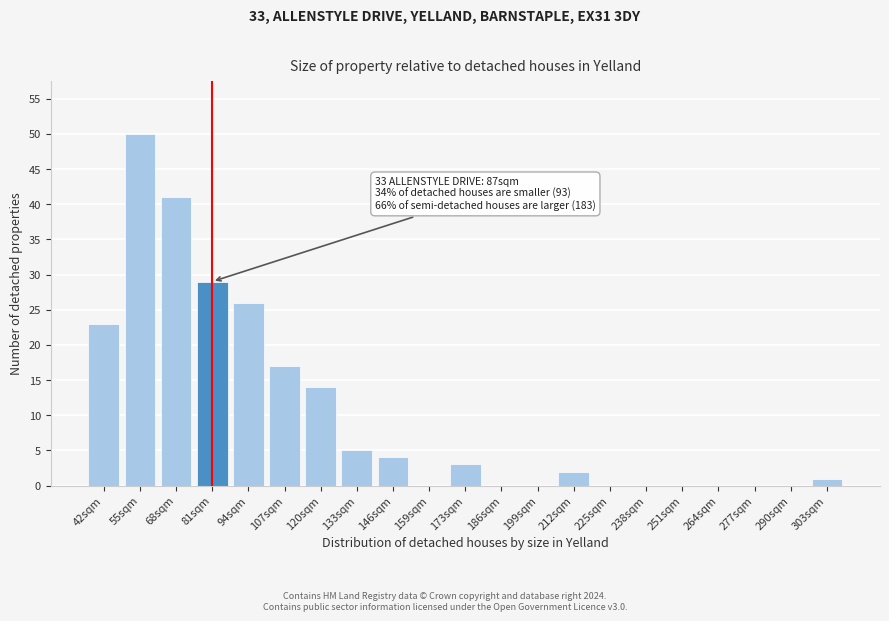

Reading left to right, extract all data points from this chart.

42sqm=23	55sqm=50	68sqm=41	81sqm=29	94sqm=26	107sqm=17	120sqm=14	133sqm=5	146sqm=4	159sqm=0	173sqm=3	186sqm=0	199sqm=0	212sqm=2	225sqm=0	238sqm=0	251sqm=0	264sqm=0	277sqm=0	290sqm=0	303sqm=1